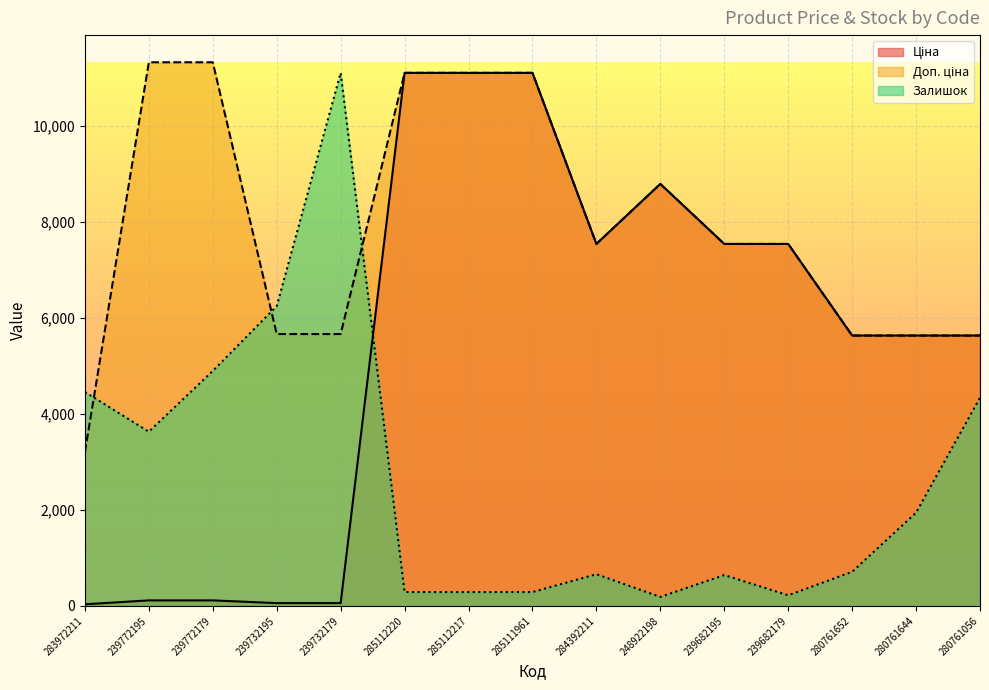

What is the difference between the second highest and second lowest values in the Доп. ціна series?

5698.0